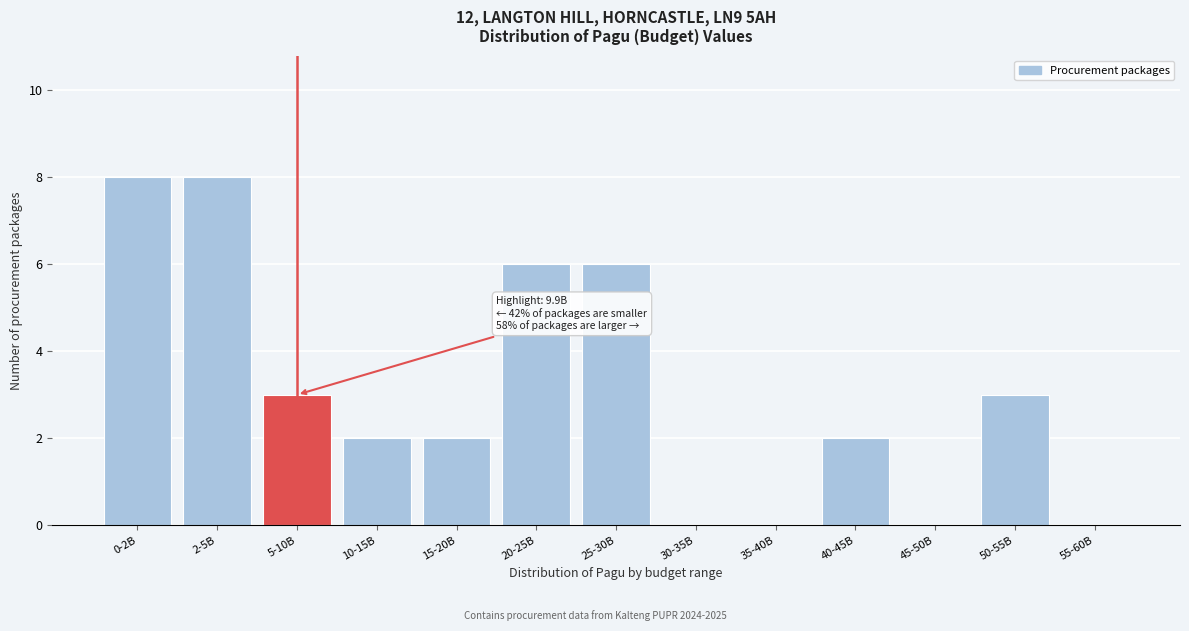

Reading left to right, transcribe all the data shown in this chart.

0-2B=8	2-5B=8	5-10B=3	10-15B=2	15-20B=2	20-25B=6	25-30B=6	30-35B=0	35-40B=0	40-45B=2	45-50B=0	50-55B=3	55-60B=0